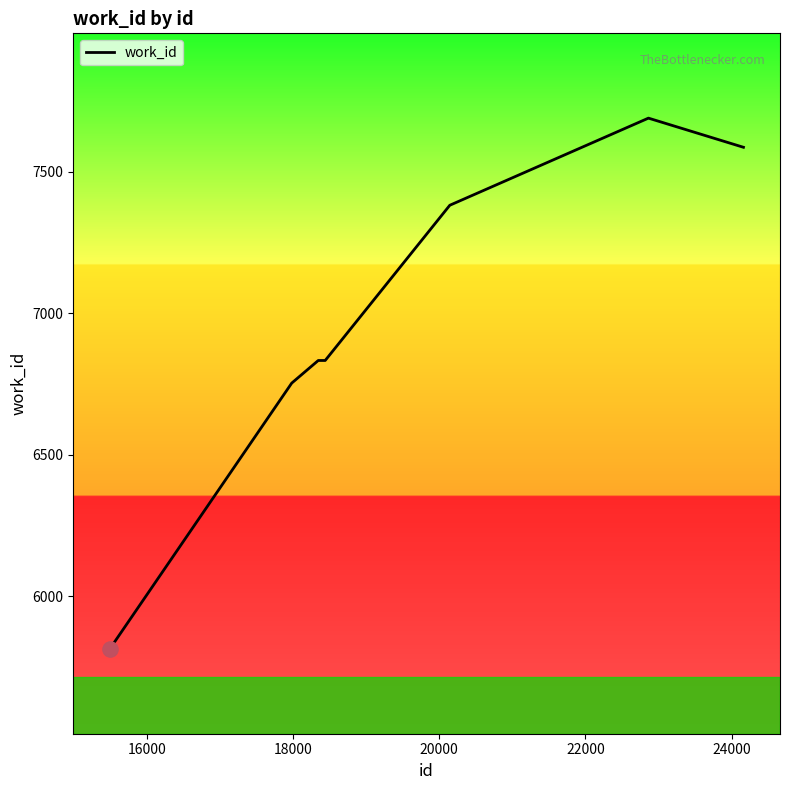

What is the greatest value displayed?

7690